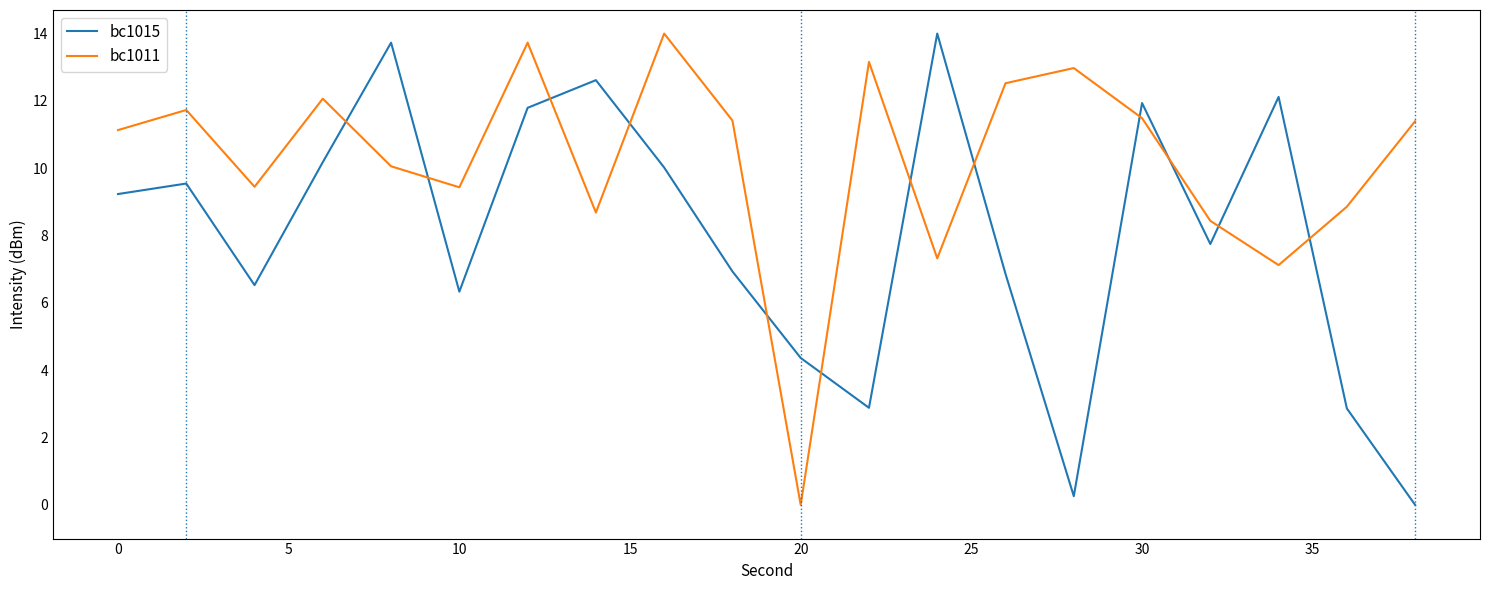

Reading left to right, transcribe all the data shown in this chart.

bc1015: 9.2	9.5	6.5	10.2	13.7	6.3	11.8	12.6	10.0	6.9	4.4	2.9	14.0	6.9	0.3	11.9	7.7	12.1	2.9	0.0
bc1011: 11.1	11.7	9.4	12.1	10.1	9.4	13.7	8.7	14.0	11.4	0.0	13.2	7.3	12.5	13.0	11.5	8.4	7.1	8.9	11.4